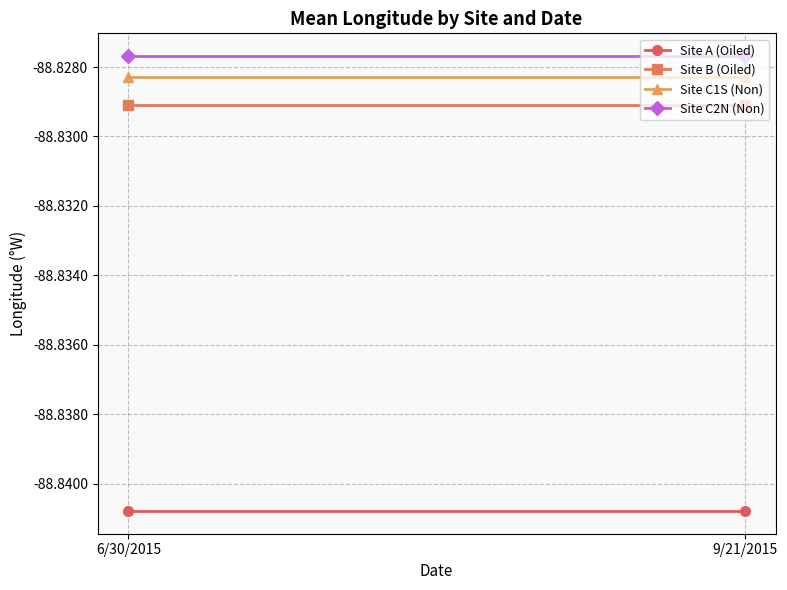

Reading left to right, extract all data points from this chart.

Site A (Oiled): 6/30/2015=-88.8	9/21/2015=-88.8
Site B (Oiled): 6/30/2015=-88.8	9/21/2015=-88.8
Site C1S (Non): 6/30/2015=-88.8	9/21/2015=-88.8
Site C2N (Non): 6/30/2015=-88.8	9/21/2015=-88.8